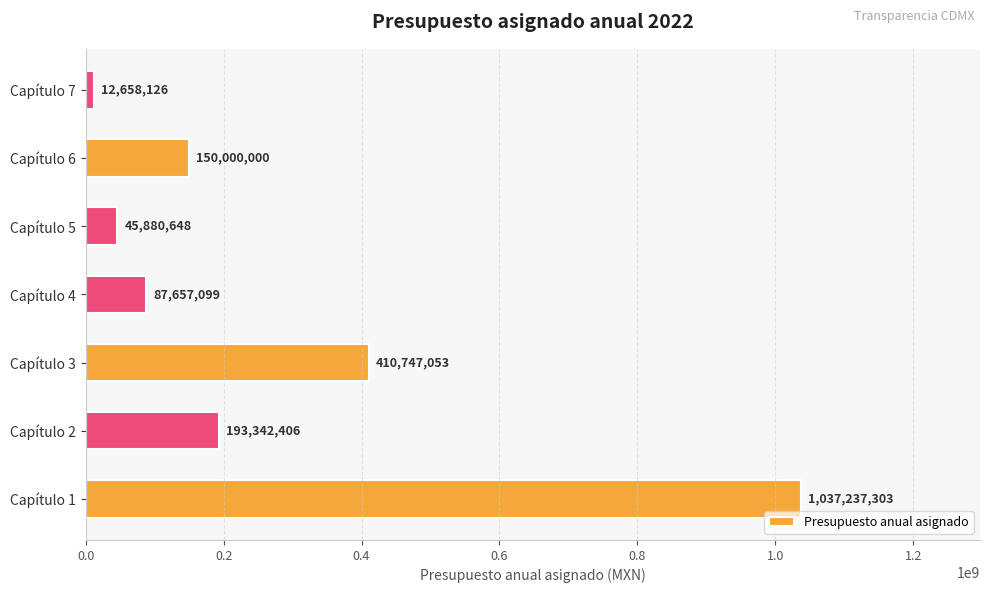

What is the average value?

276788948